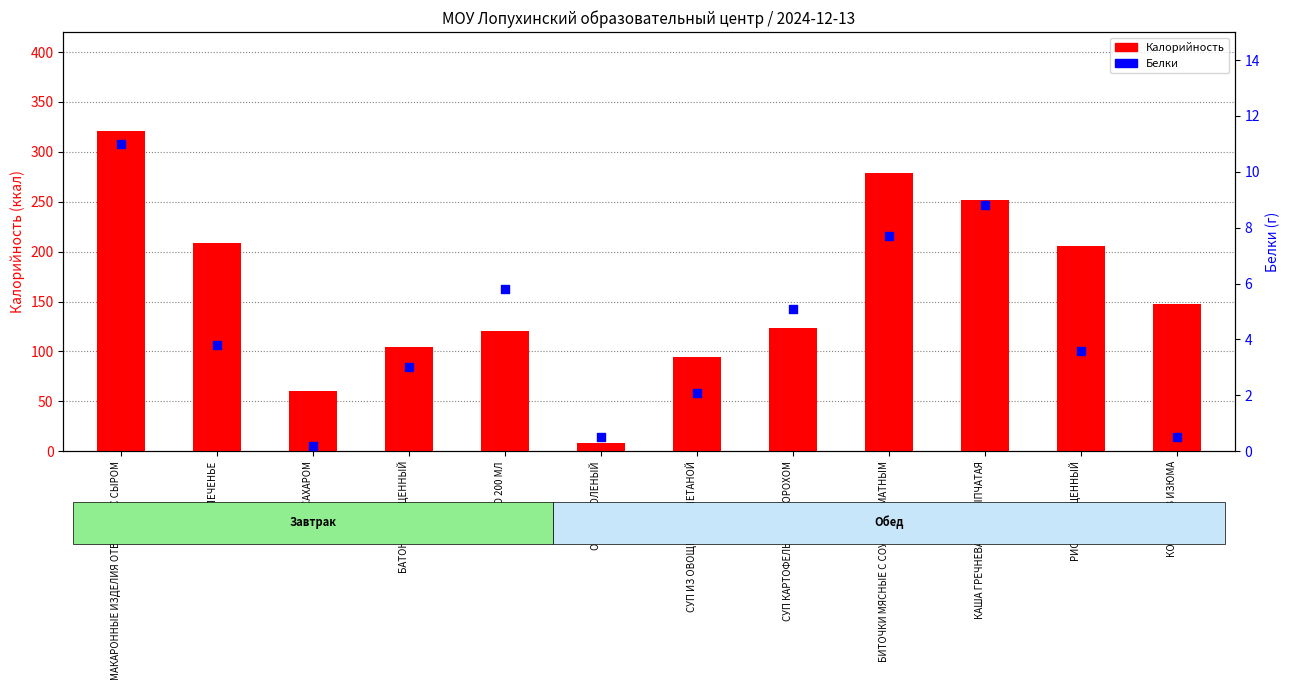

Which series has the largest Y range (max minus min)?

Калорийность